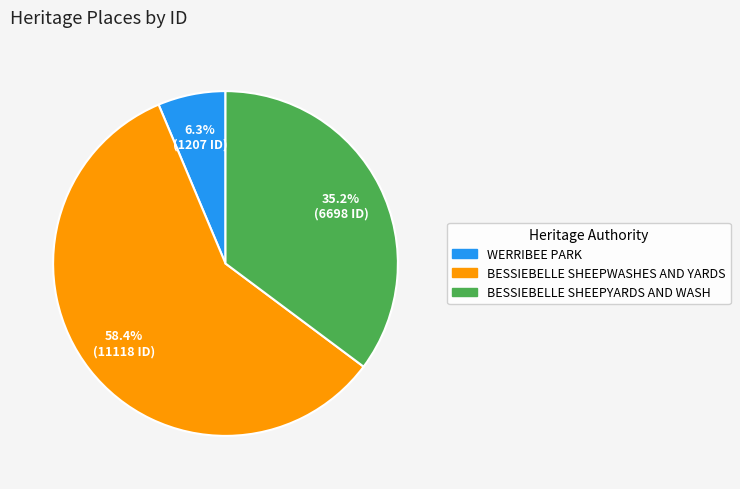

Is there a majority slice in this chart?

Yes